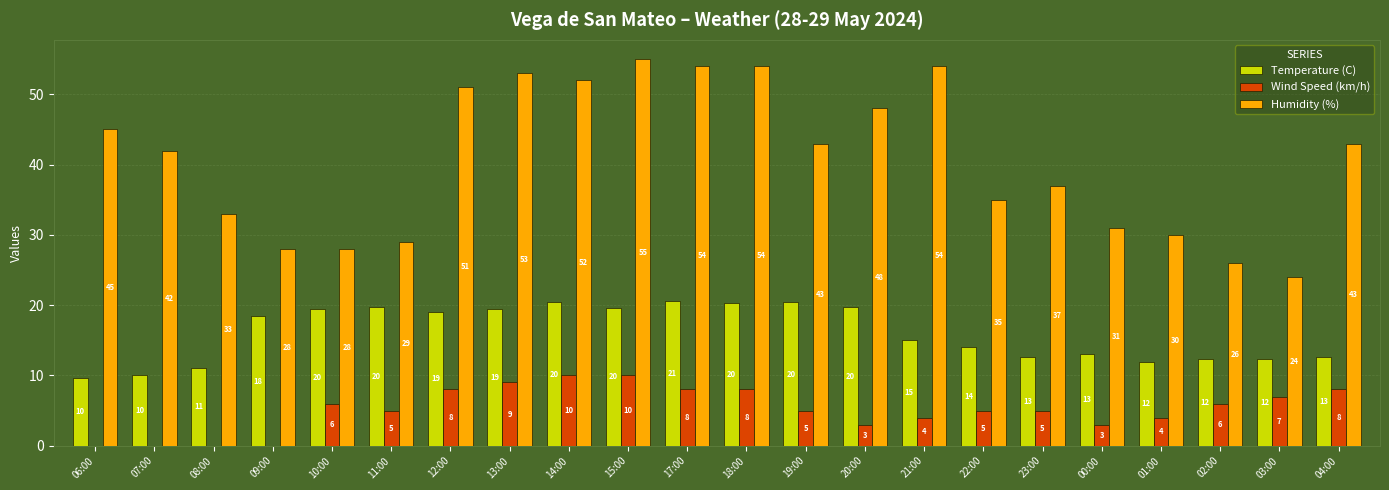

What is the sum of the Humidity (%) values at 08:00 and 17:00?

87.0